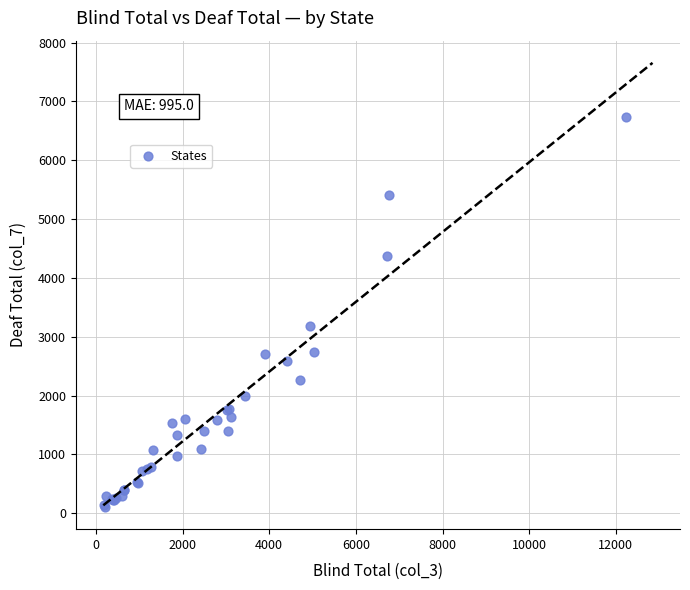

What Y value in the scatter plot is closest to 3418?

3185